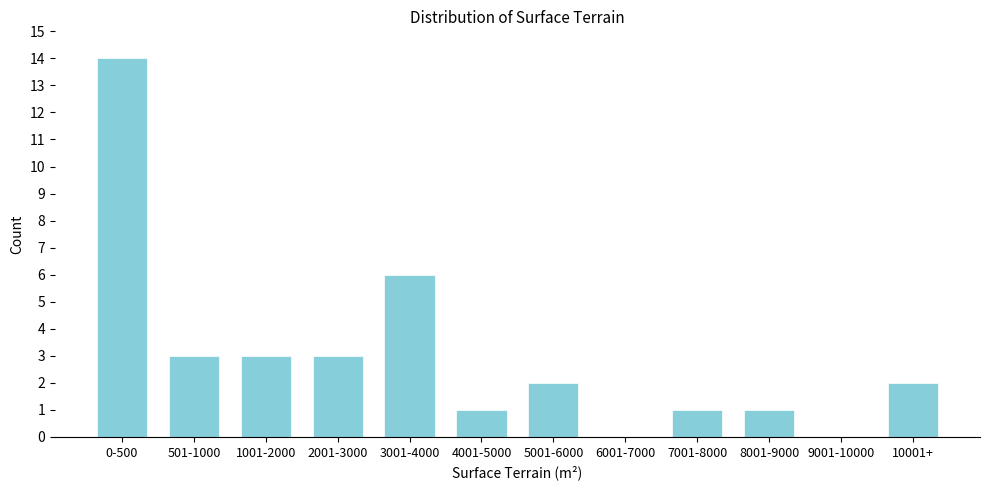

Reading left to right, transcribe all the data shown in this chart.

0-500=14	501-1000=3	1001-2000=3	2001-3000=3	3001-4000=6	4001-5000=1	5001-6000=2	6001-7000=0	7001-8000=1	8001-9000=1	9001-10000=0	10001+=2